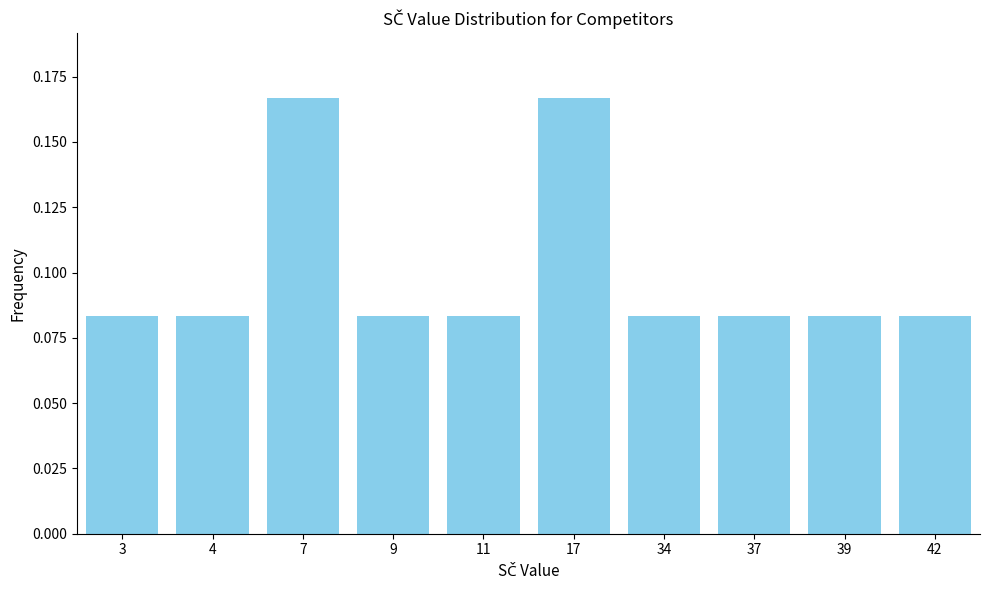

The chart shows a value of 0.0 at 7. True or false?

False